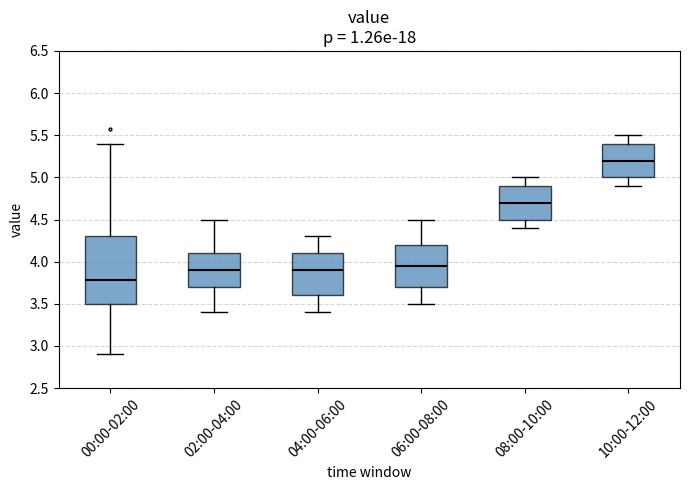

Which box has the lowest median line?

00:00-02:00